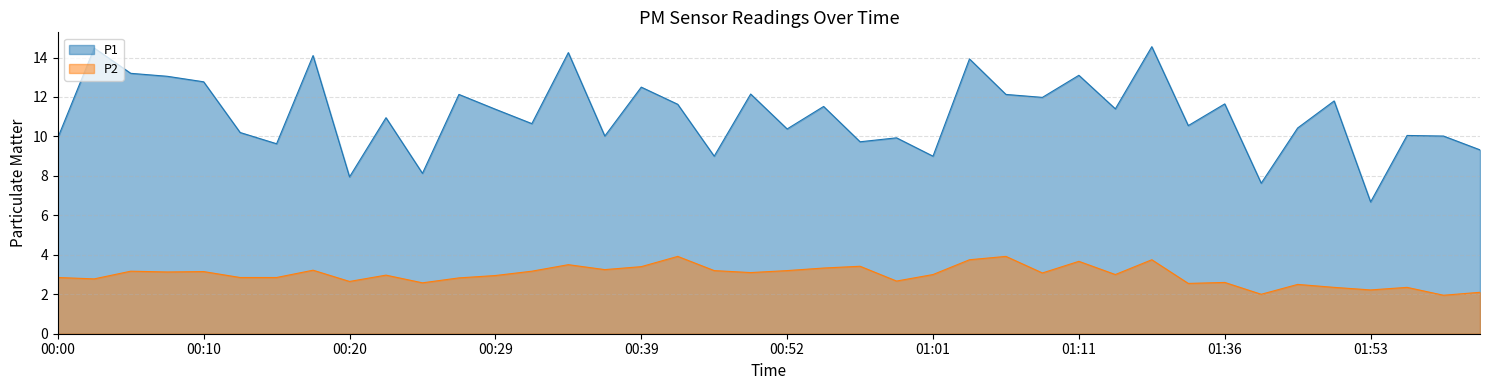

Which category has the highest value in the P1 series?

01:19